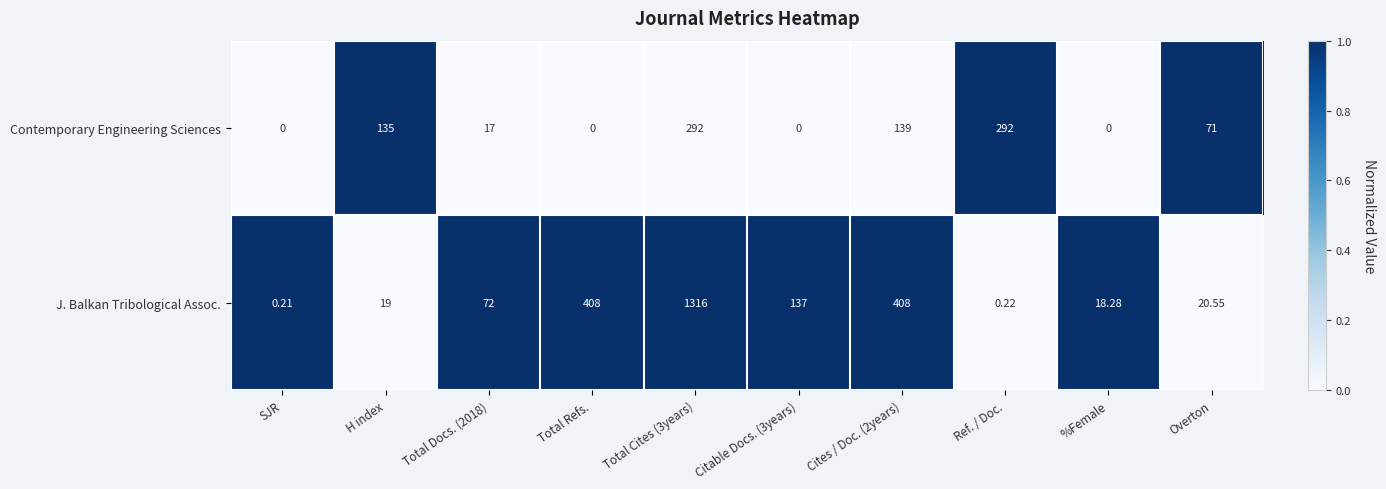

Is the value of J. Balkan Tribological Assoc. at Total Refs. greater than the value of Contemporary Engineering Sciences at H index?

Yes